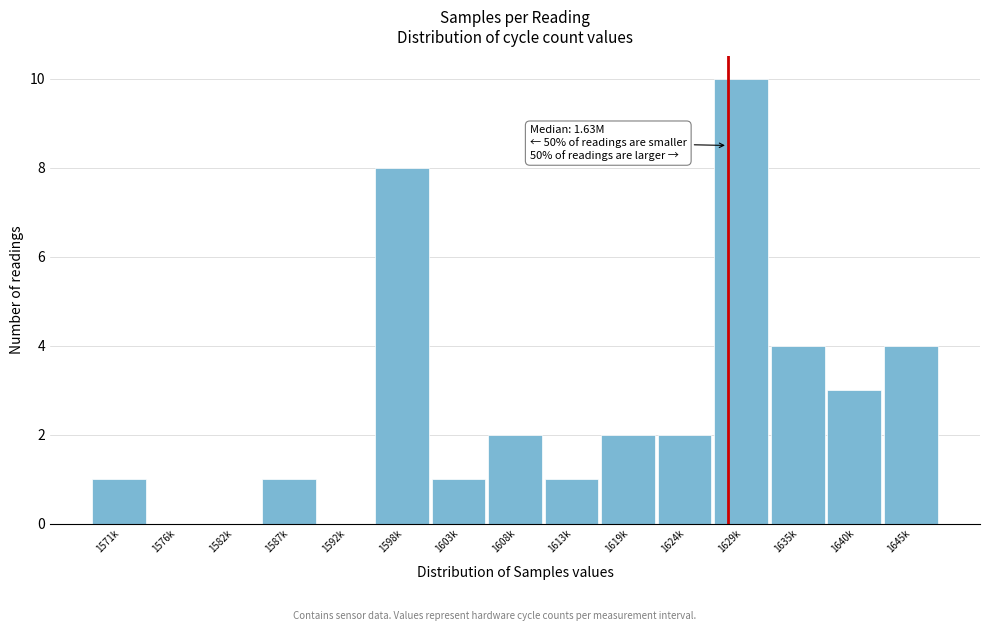

Reading left to right, list all the values displayed in this chart.

1571k=1	1576k=0	1582k=0	1587k=1	1592k=0	1598k=8	1603k=1	1608k=2	1613k=1	1619k=2	1624k=2	1629k=10	1635k=4	1640k=3	1645k=4